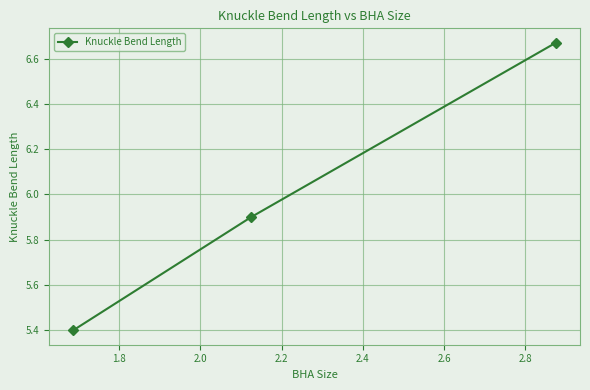

What is the difference between the maximum and second lowest values?

0.8